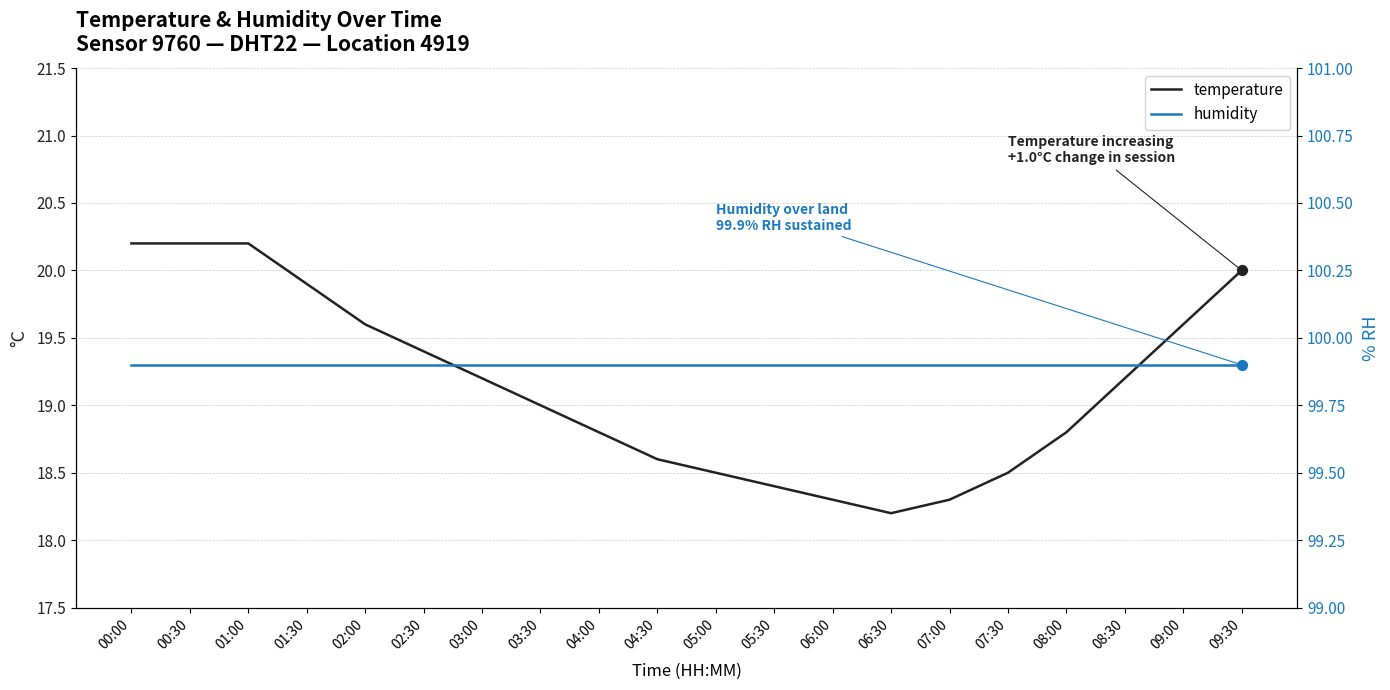

Is the value of temperature at 01:00 greater than the value of humidity at 08:00?

No